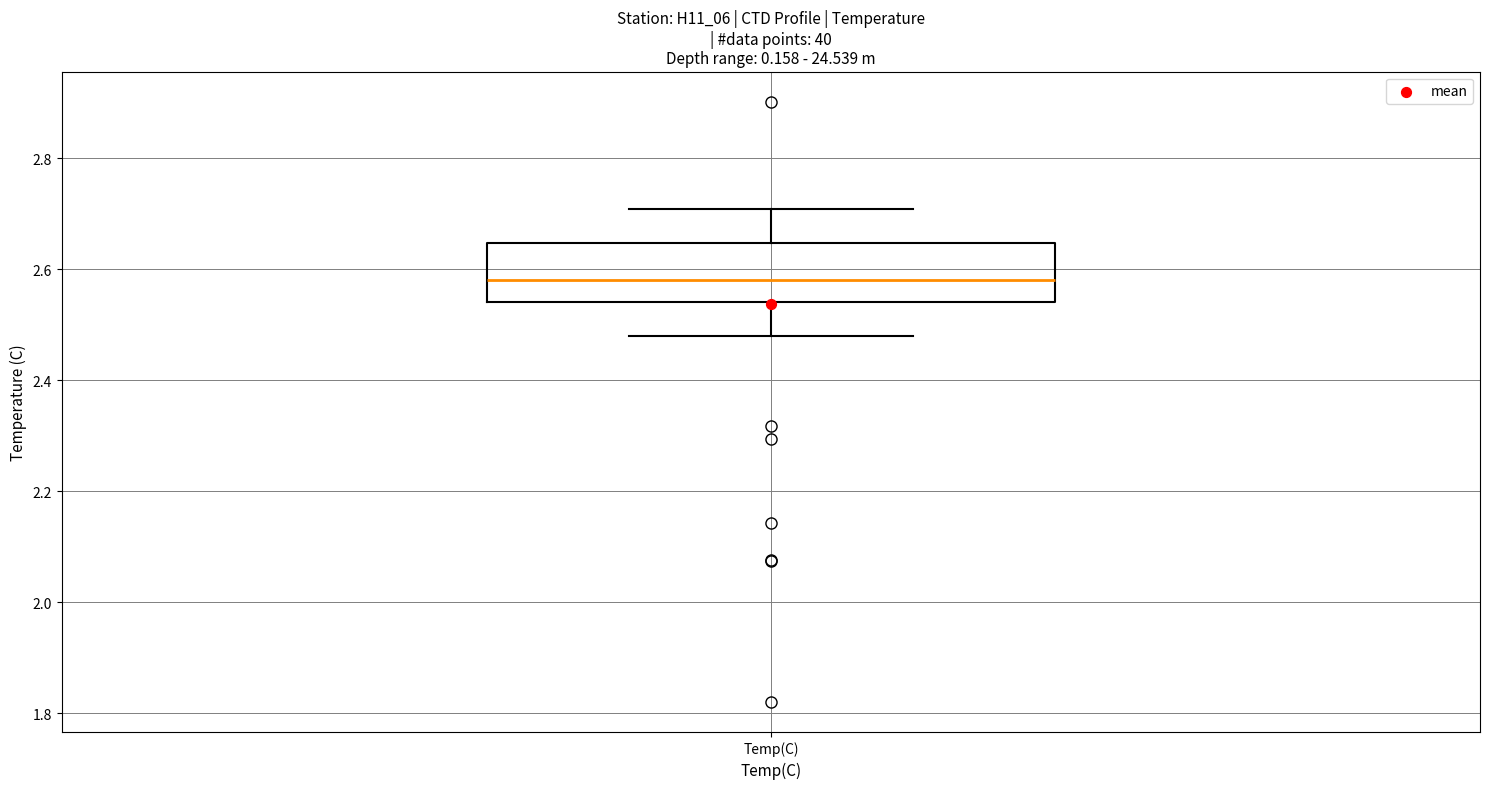

Read this box plot against the y-axis: the position of the median line, the range covered by the box, and the ends of both whiskers. The values are not printed on the chart, so give them approximately, as read against the axis.

median 2.58, box 2.54 to 2.64, whiskers 2.48 to 2.70